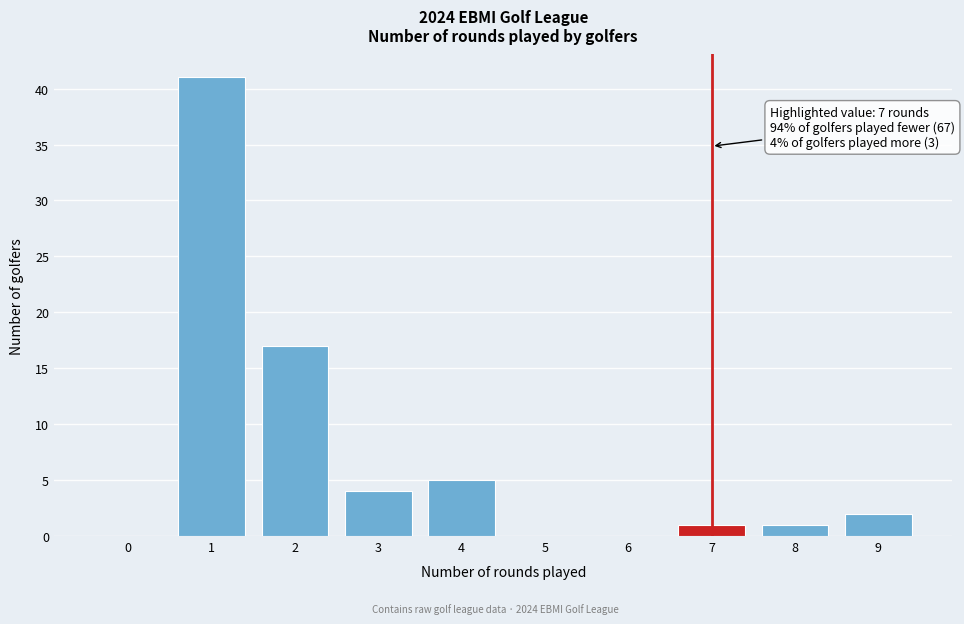

Reading left to right, transcribe all the data shown in this chart.

0=0	1=41	2=17	3=4	4=5	5=0	6=0	7=1	8=1	9=2